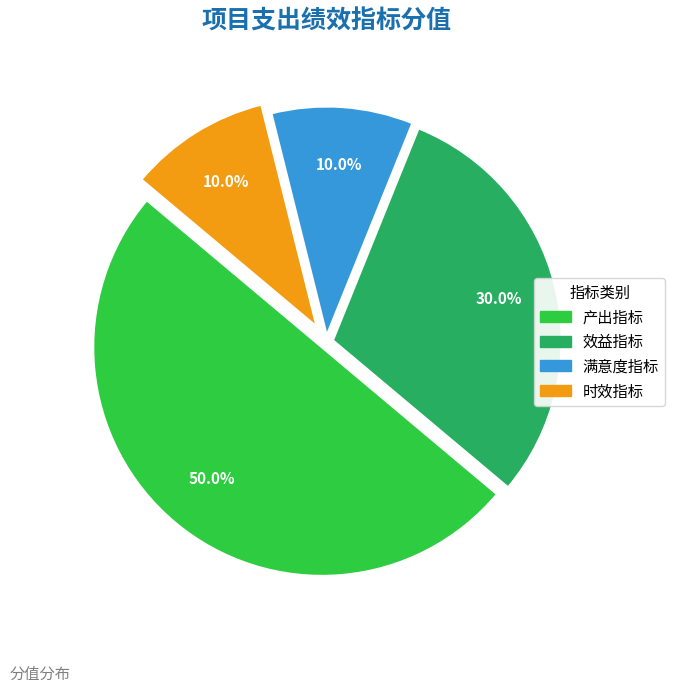

Which category has the biggest portion of the pie?

产出指标